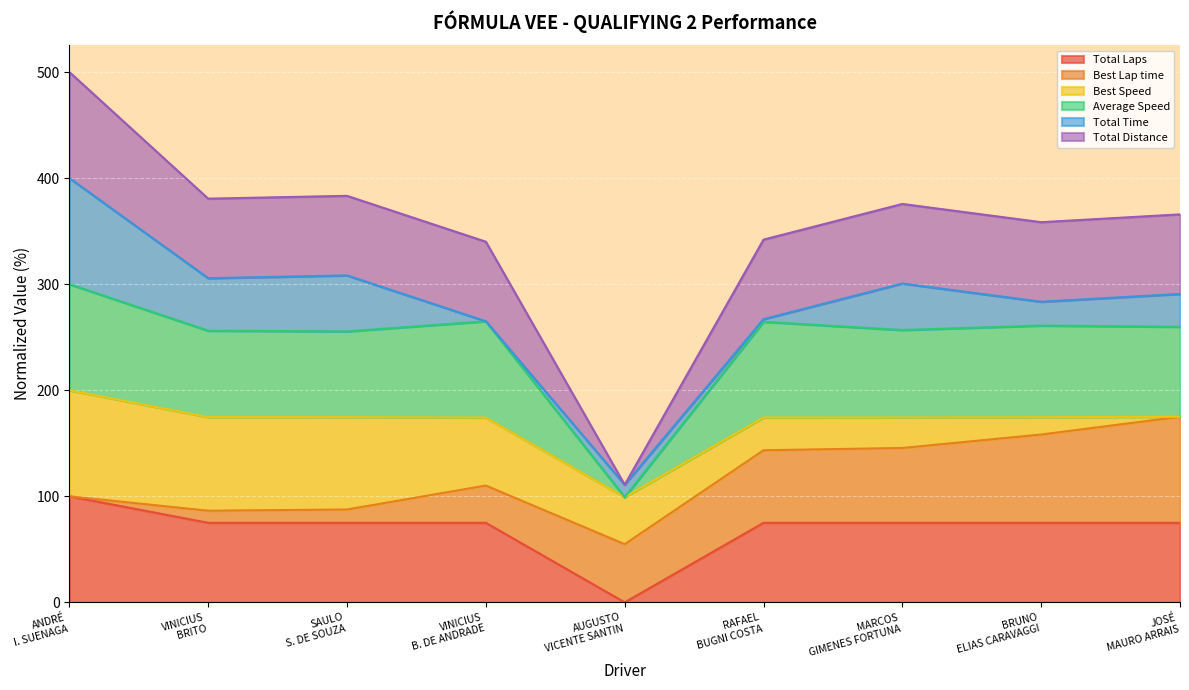

Which label corresponds to the largest value in the chart?

ANDRÉ I. SUENAGA